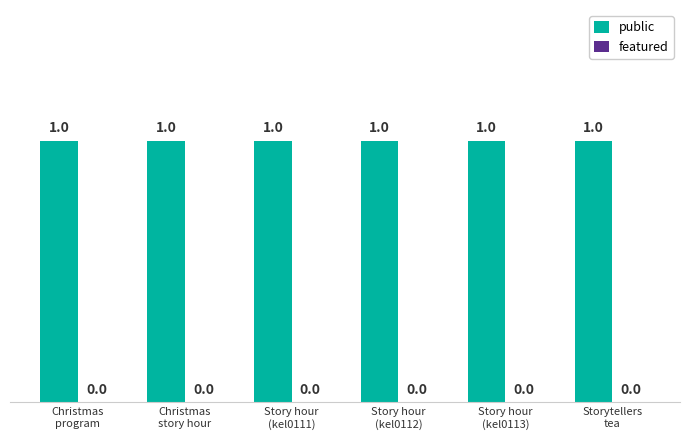

Which series has the widest spread of values?

public